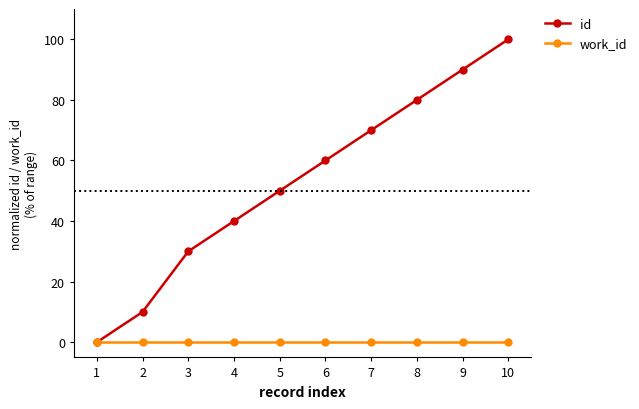

How many lines are shown in the chart?

2